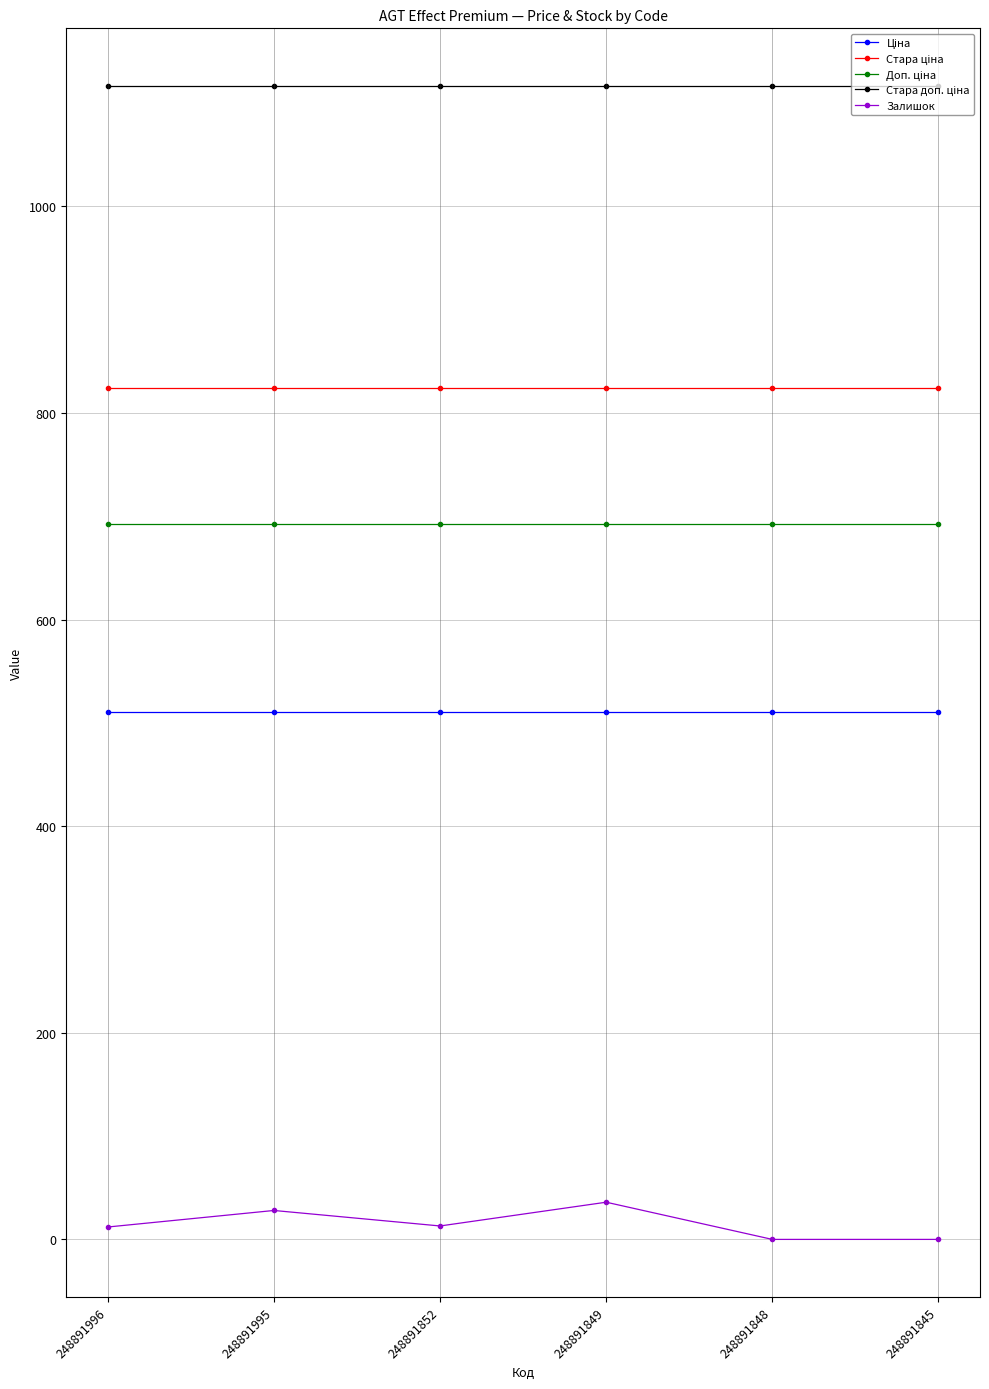

What is the difference between the maximum and minimum values in the Залишок series?

36.0